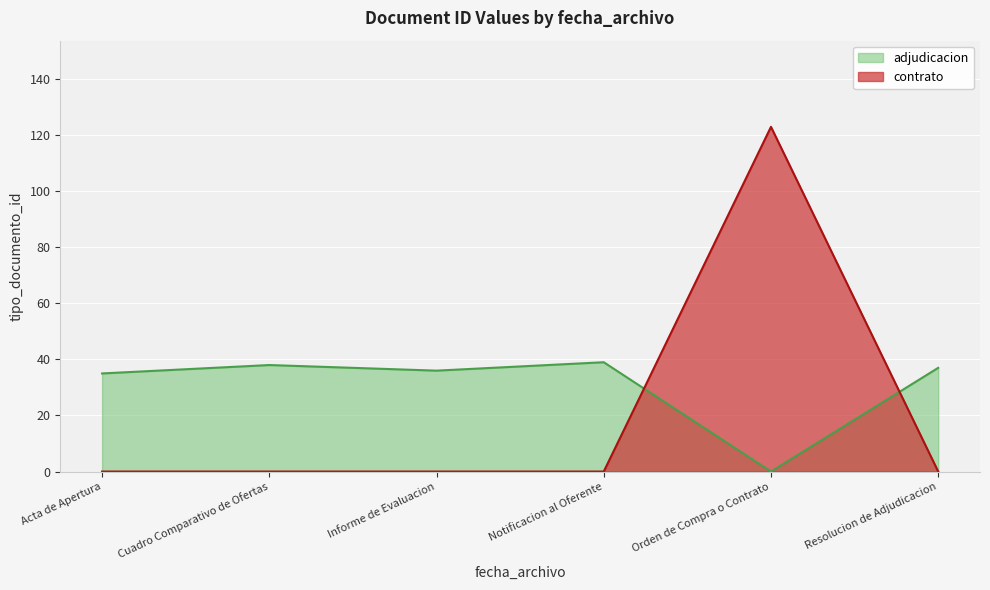

The value of contrato at Cuadro Comparativo de Ofertas is 0. True or false?

True